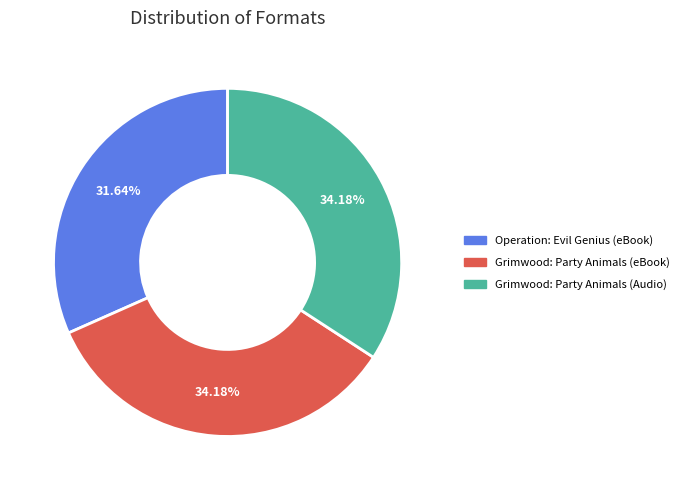

Is there any slice that represents more than half of the pie?

No